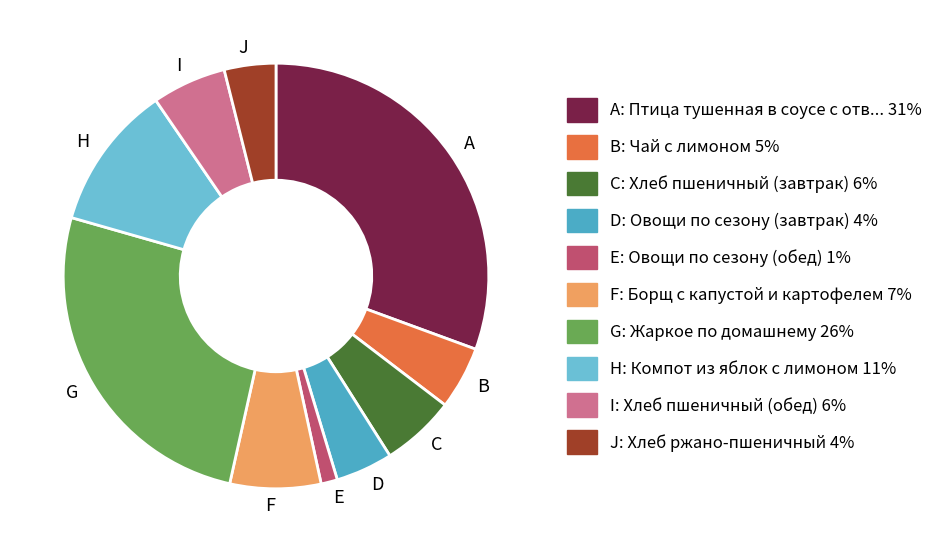

Approximately how many times larger is the value at F compared to D?

1.6